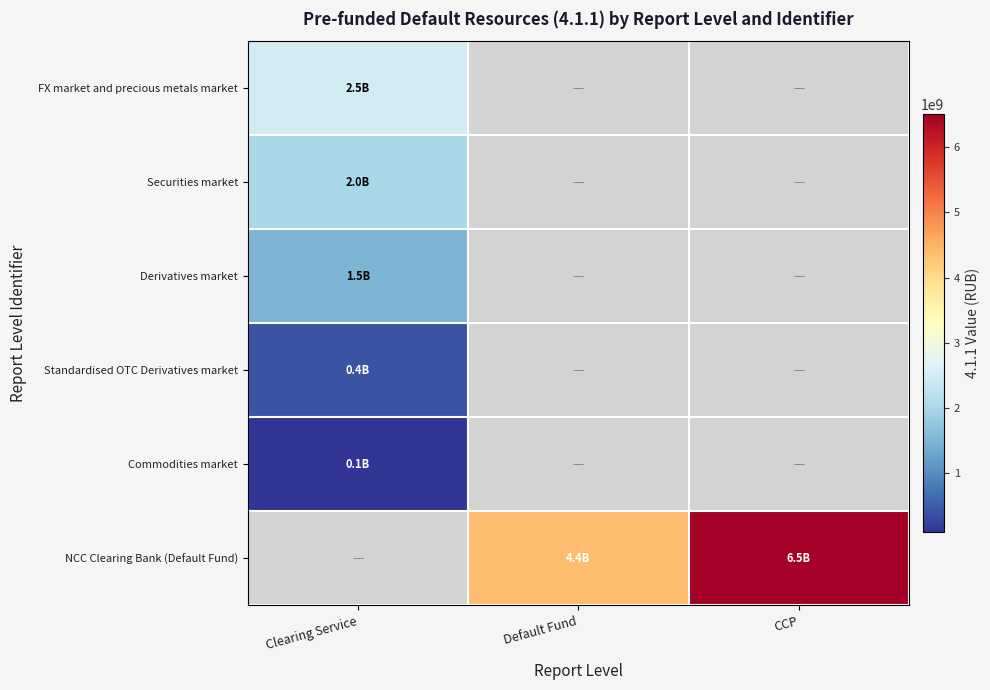

Which category has the lowest value in the Derivatives market series?

Clearing Service